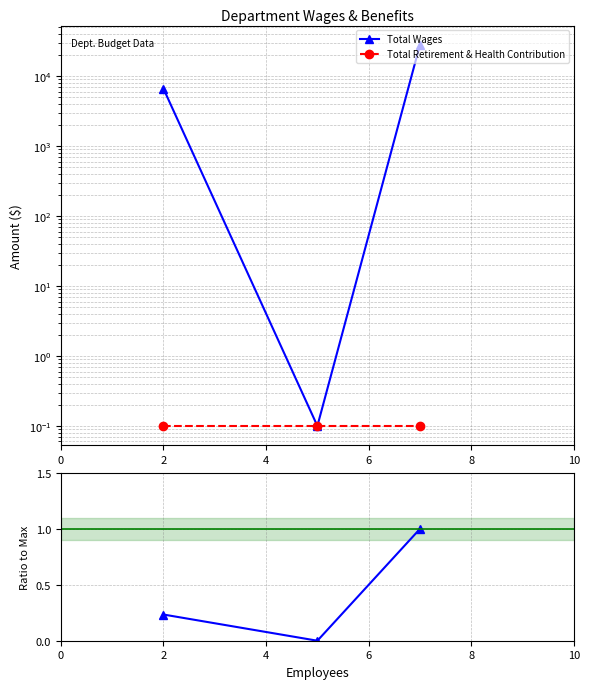

Is it true that Total Retirement & Health Contribution equals 0.1 at 4?

True